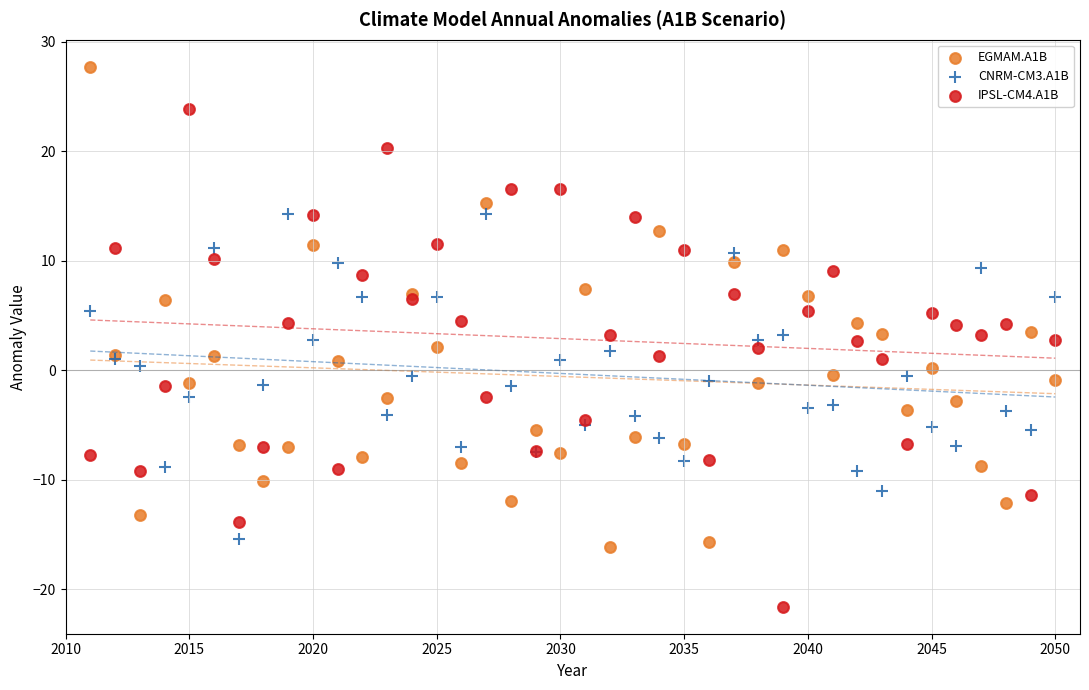

Which series has the largest Y range (max minus min)?

IPSL-CM4.A1B